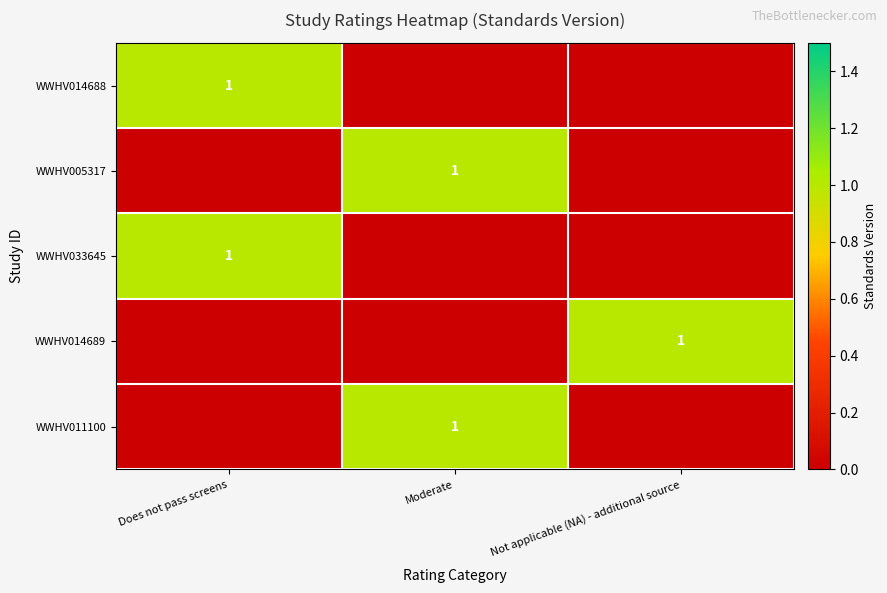

List the series in order of their peak value, lowest first.

WWHV014688, WWHV005317, WWHV033645, WWHV014689, WWHV011100